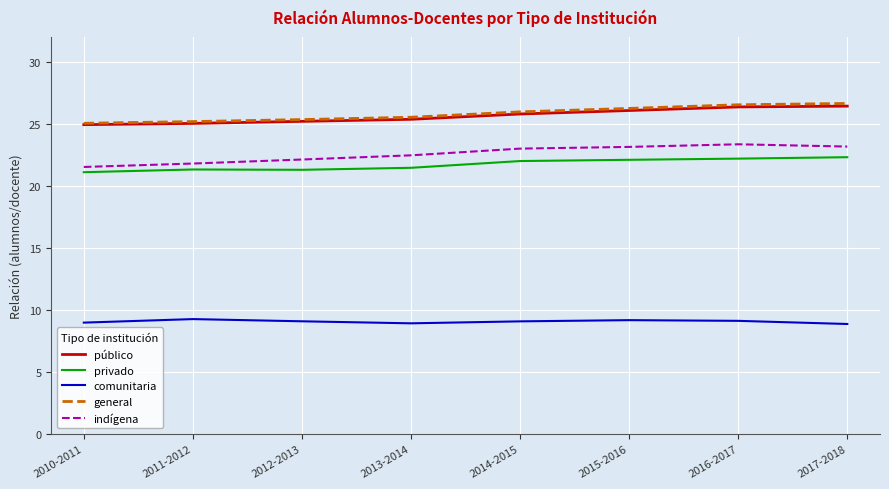

What position from the left is 2014-2015?

5